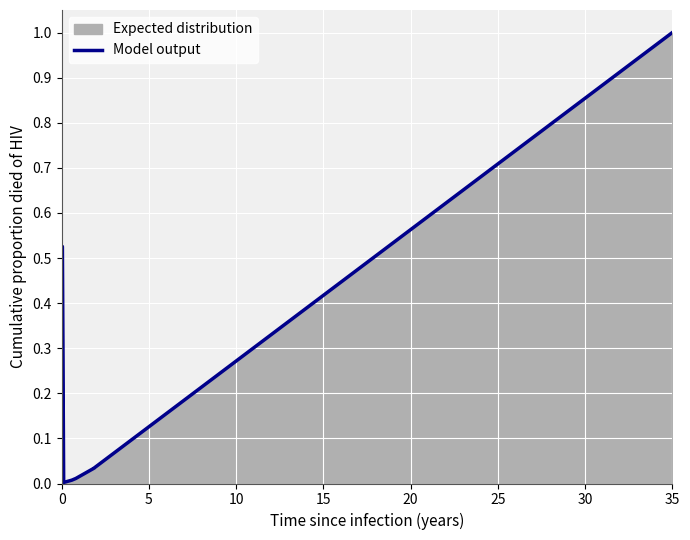

What is the greatest value displayed?

1.0